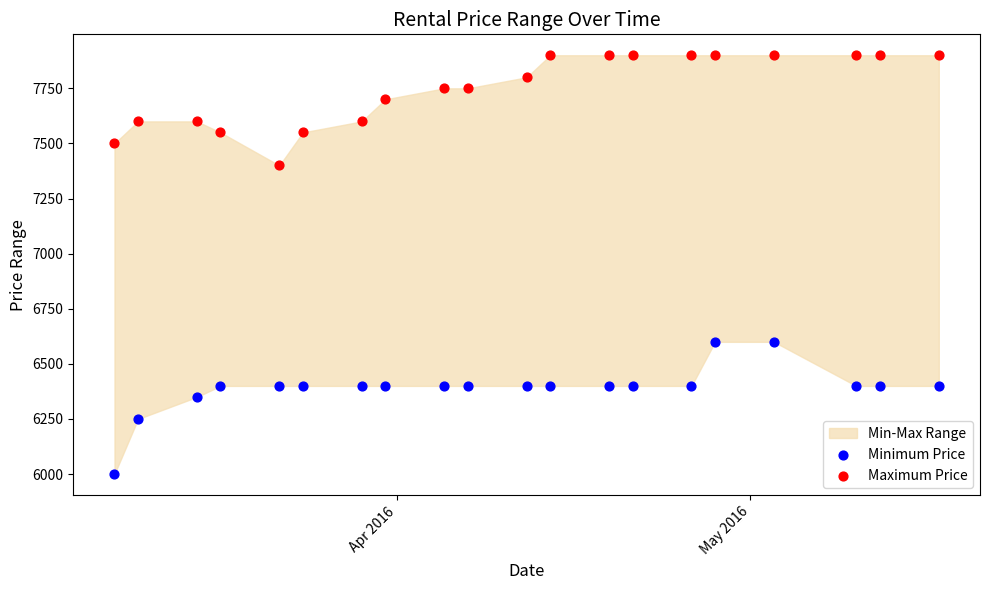

Across all data points, what is the range of Y values (max minus min)?

1900